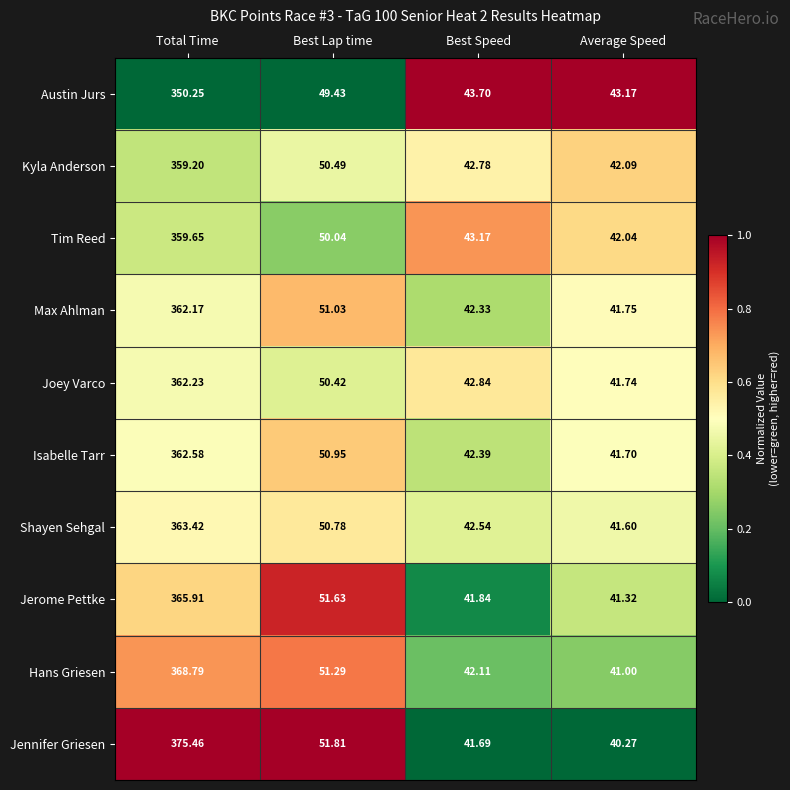

What is the spread (max minus min) of values at Best Speed?

2.0